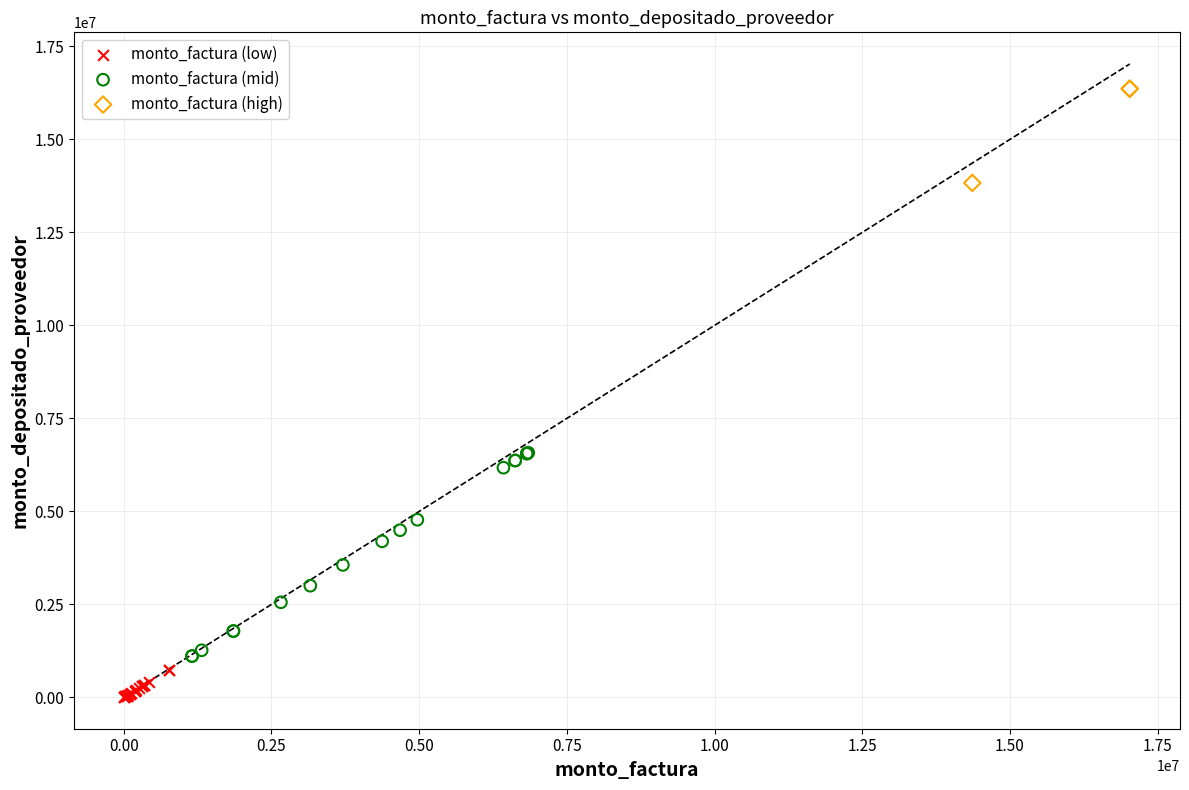

Which series has the widest spread of Y values?

monto_factura (mid)